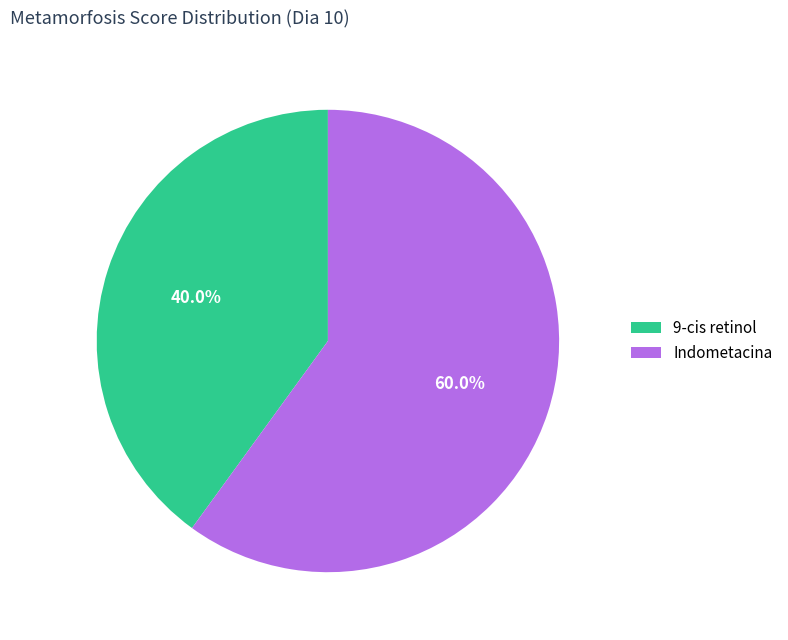

Rank the categories by value from lowest to highest.

9-cis retinol, Indometacina